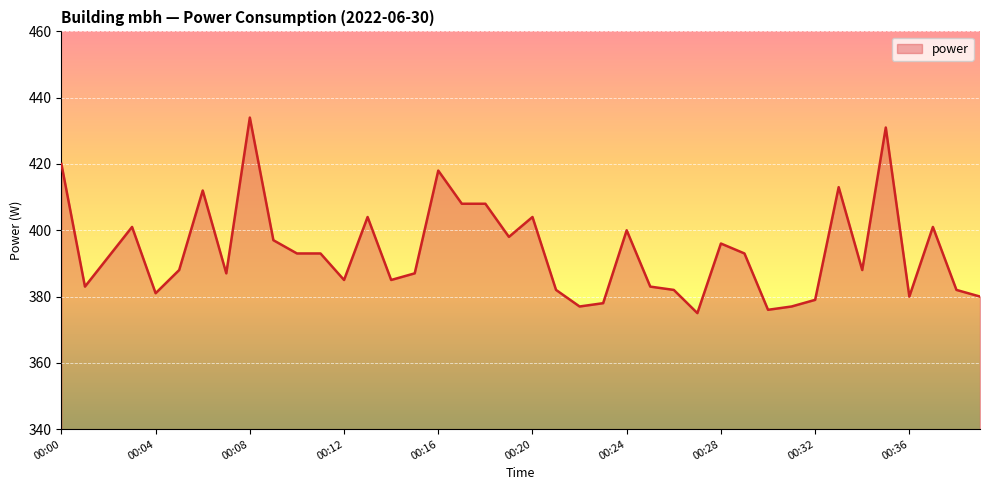

What is the difference between the maximum and minimum values?

59